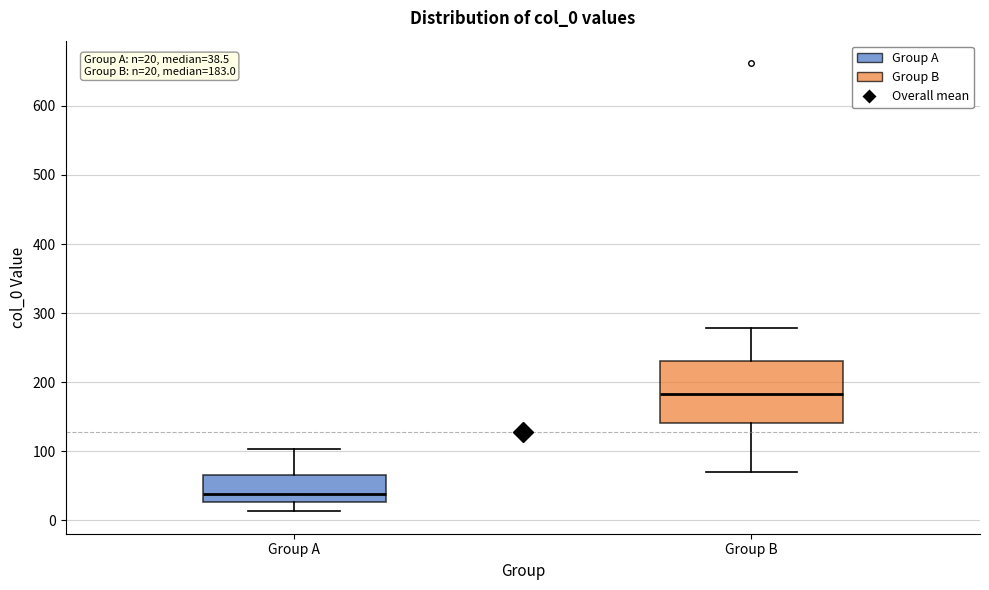

Comparing the boxes themselves (not the whiskers), which one is the tallest?

Group B